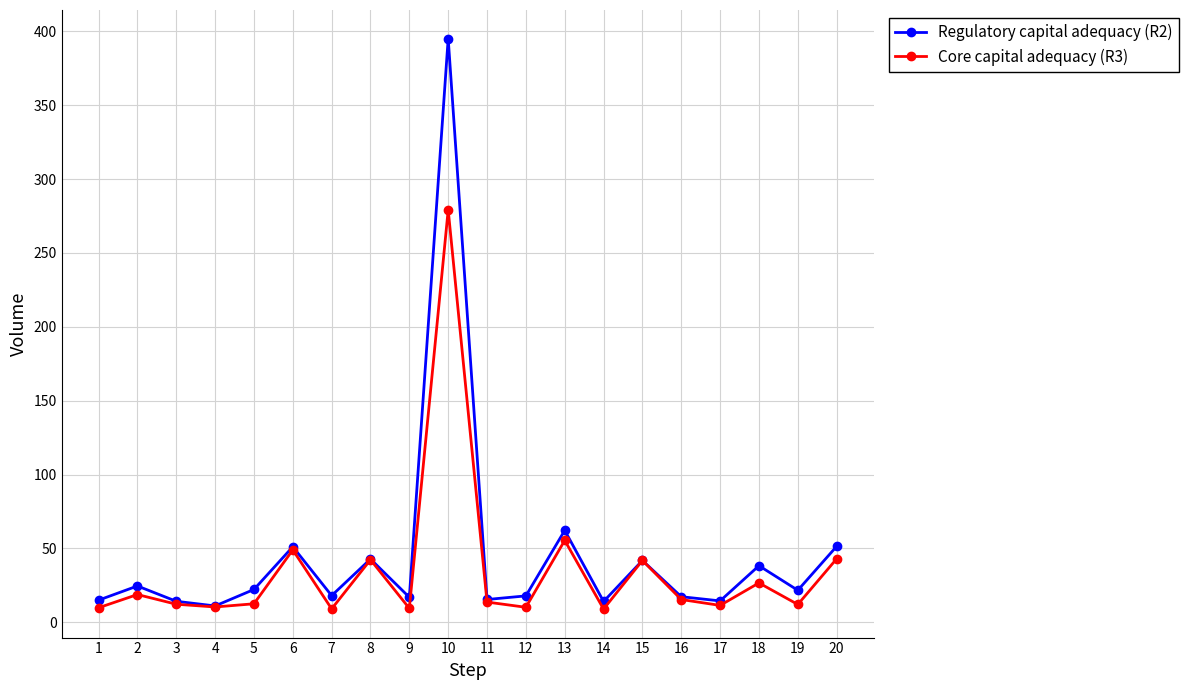

At which category does Core capital adequacy (R3) reach its first local peak?

2